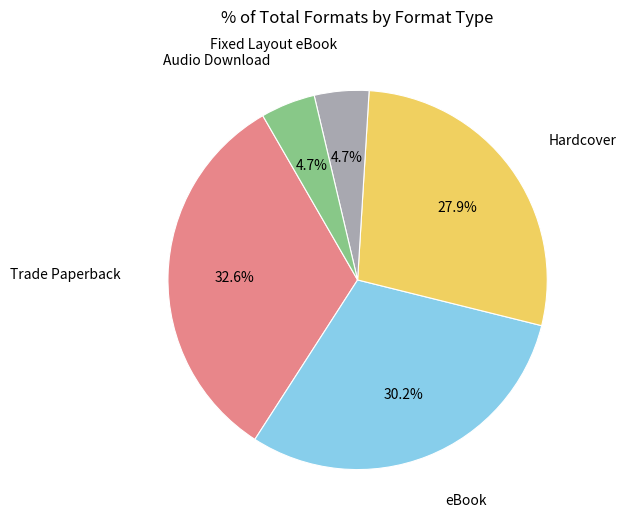

What percentage is NOT represented by Trade Paperback?

67.4%